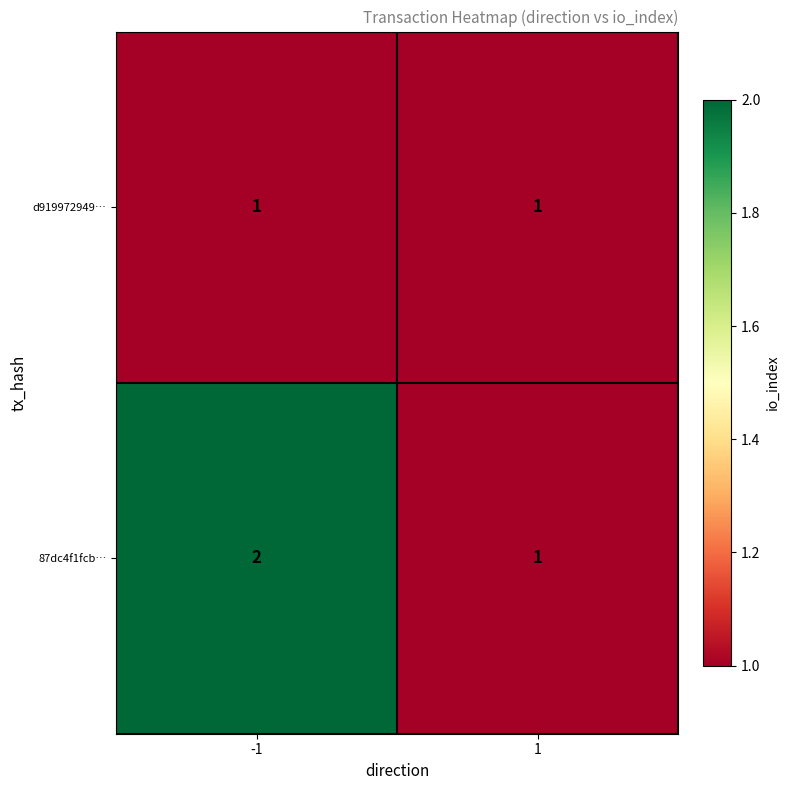

The 87dc4f1fcb… series shows 1 at -1. True or false?

False